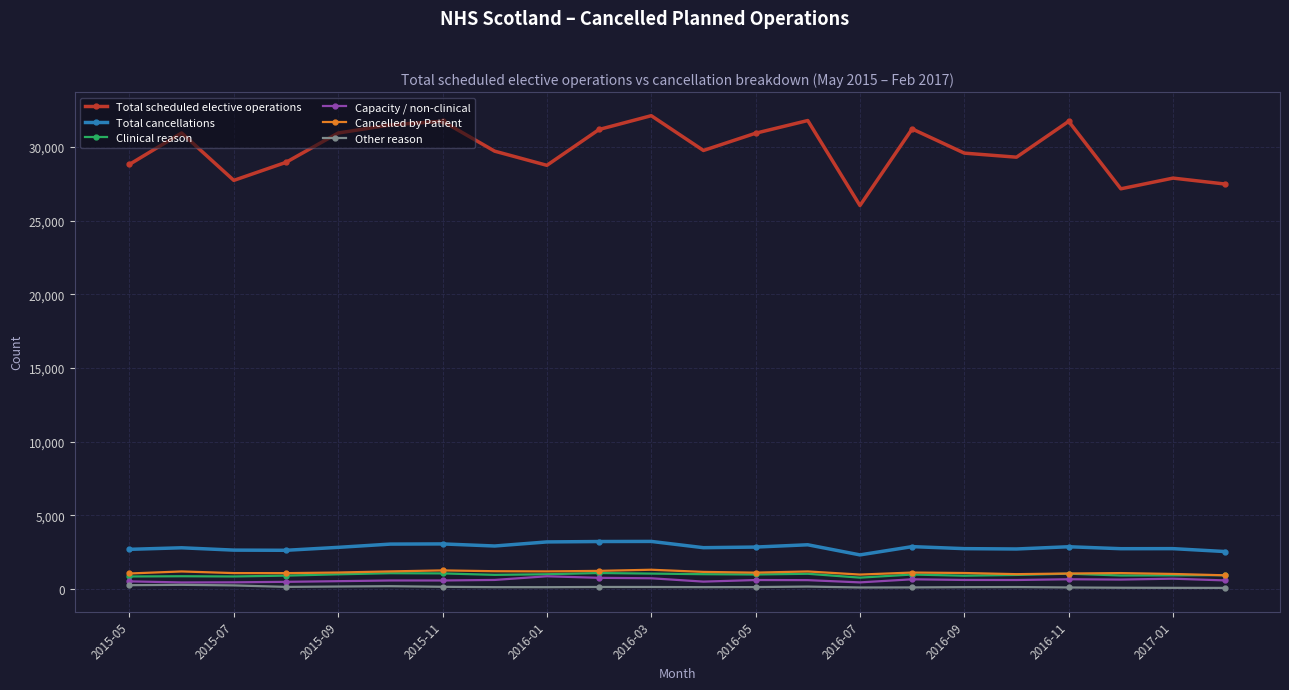

At how many categories does at least one series exceed 4340?

22